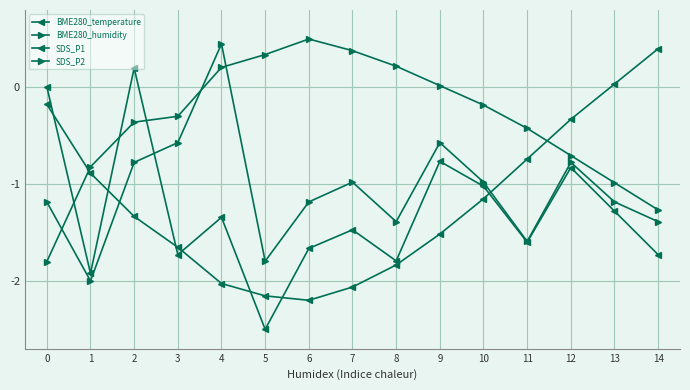

Where do SDS_P2 and BME280_humidity first cross each other?

0 and 1